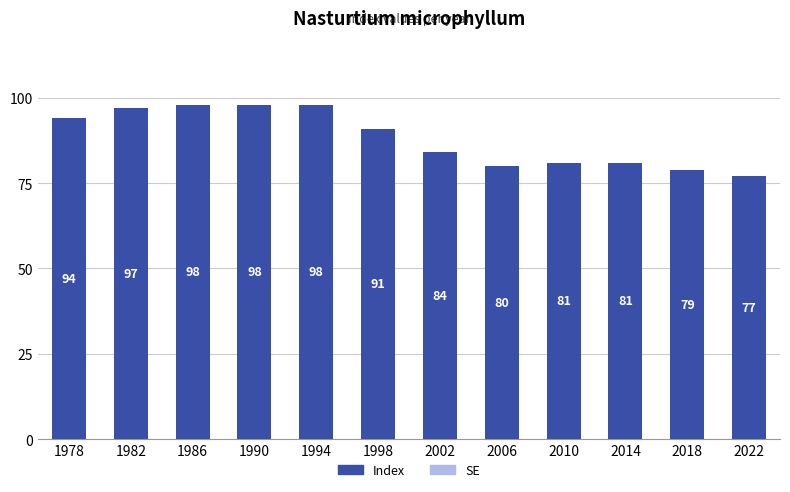

What is the change in value from 2002 to 2014?

-3